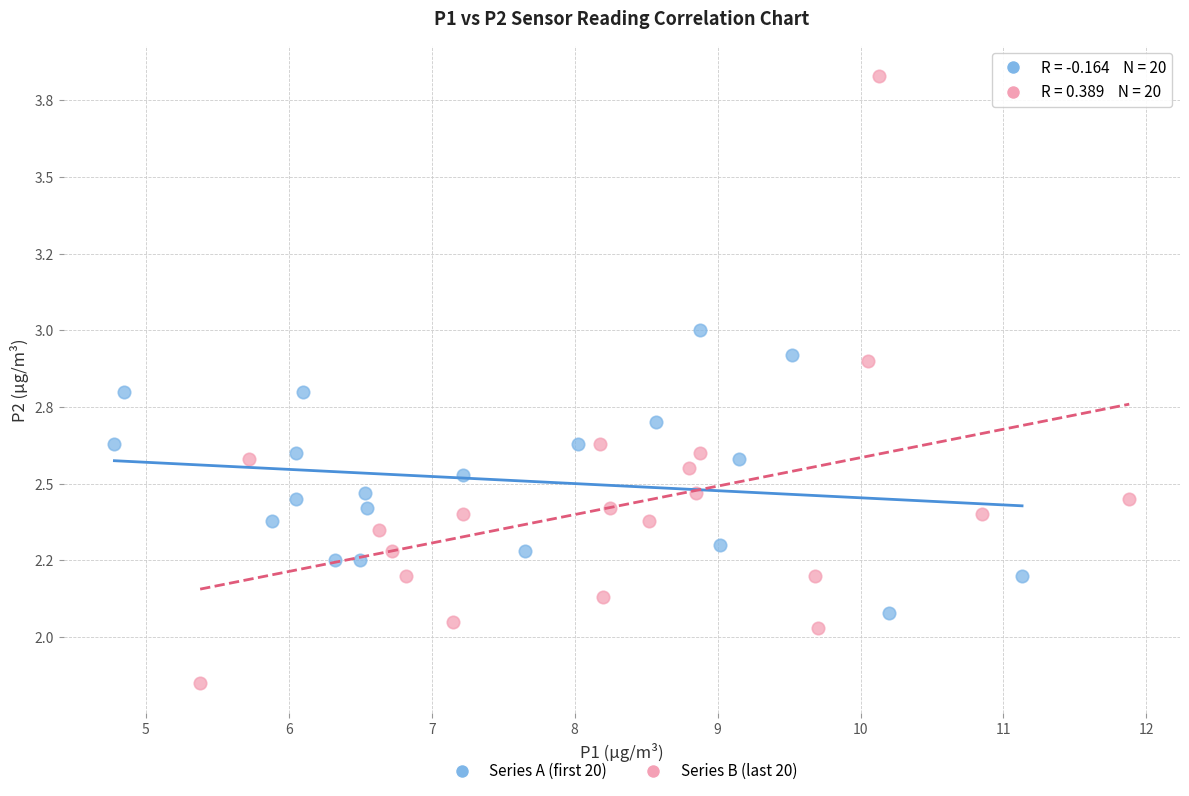

Which series reaches the minimum Y coordinate?

Series B (last 20)